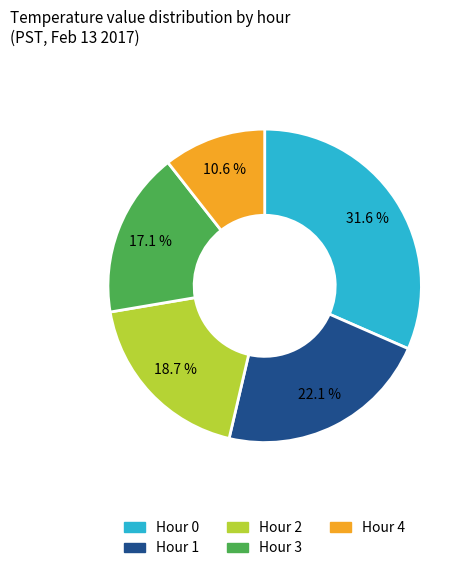

What percentage is NOT represented by Hour 3?

82.9%